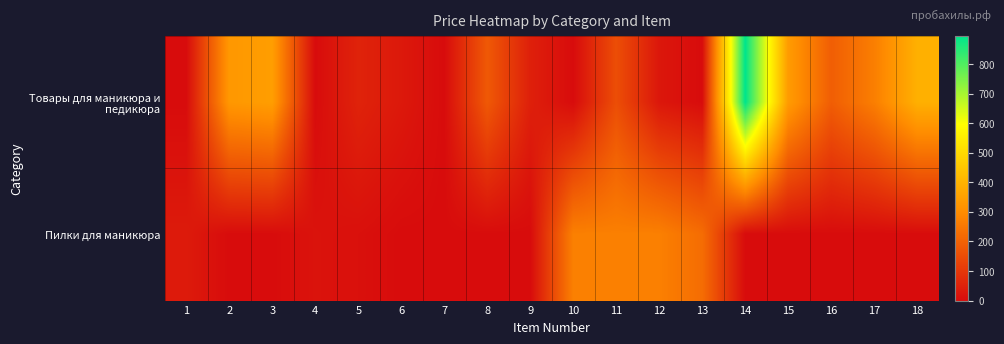

At how many categories does at least one series exceed 753?

1